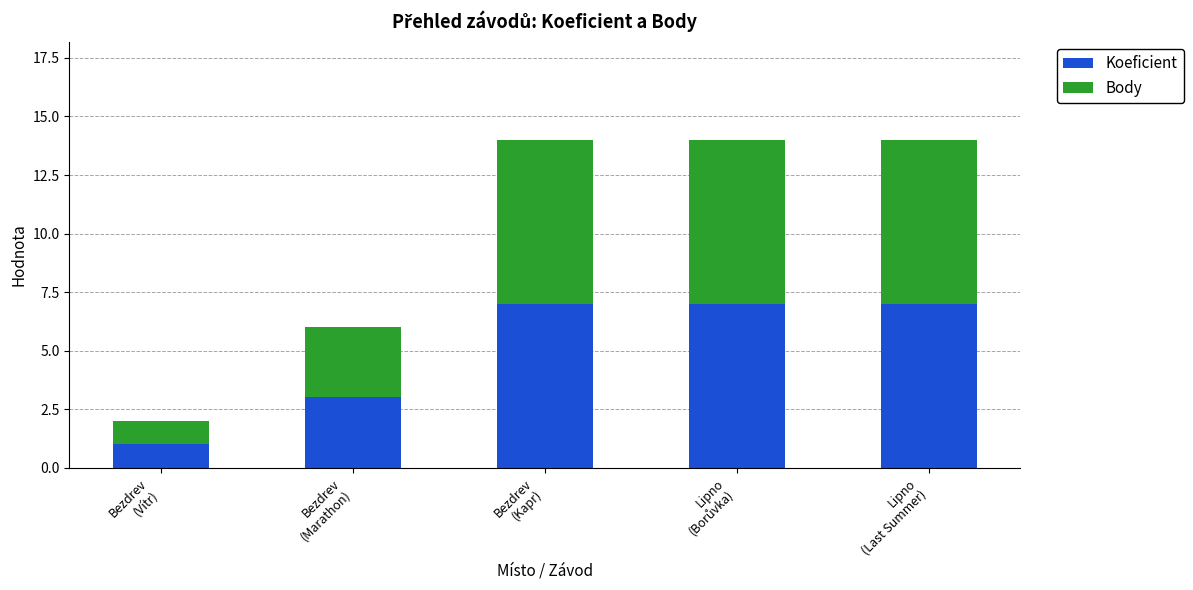

What is the average value of the Koeficient series?

5